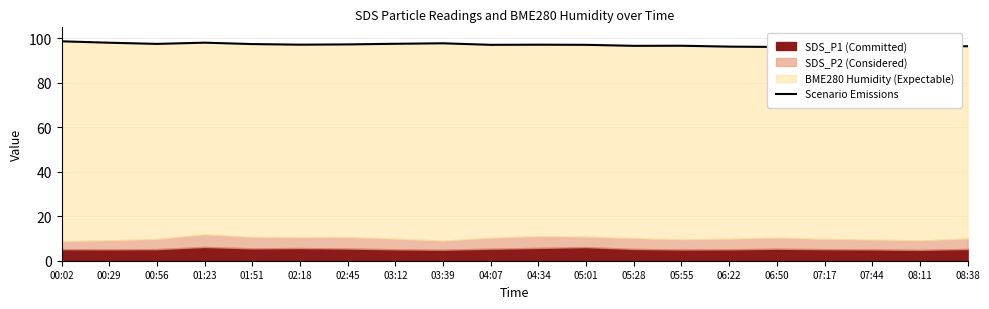

Is it true that the value at 02:18 is 164.5?

False